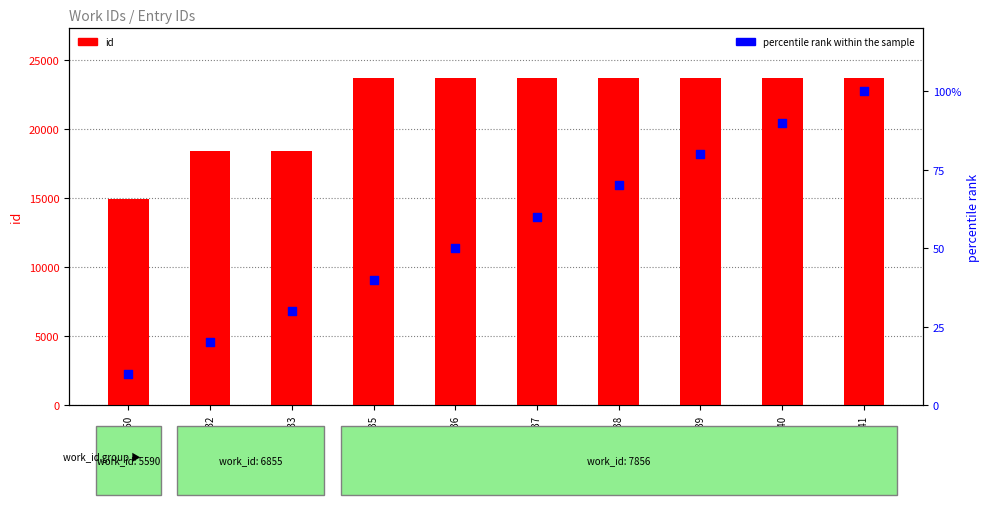

Which series has the largest Y range (max minus min)?

id